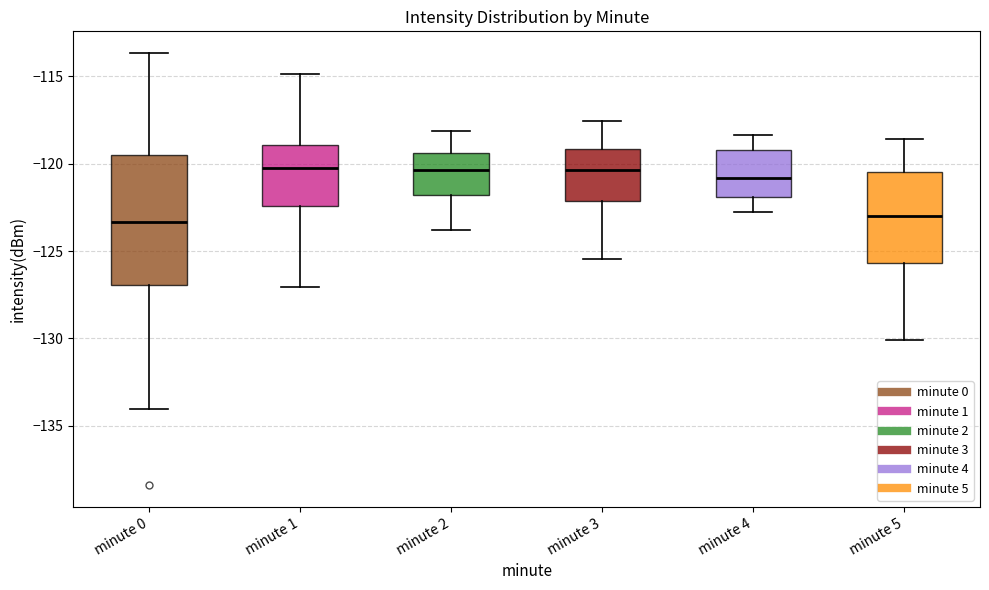

Comparing the boxes themselves (not the whiskers), which one is the tallest?

minute 0